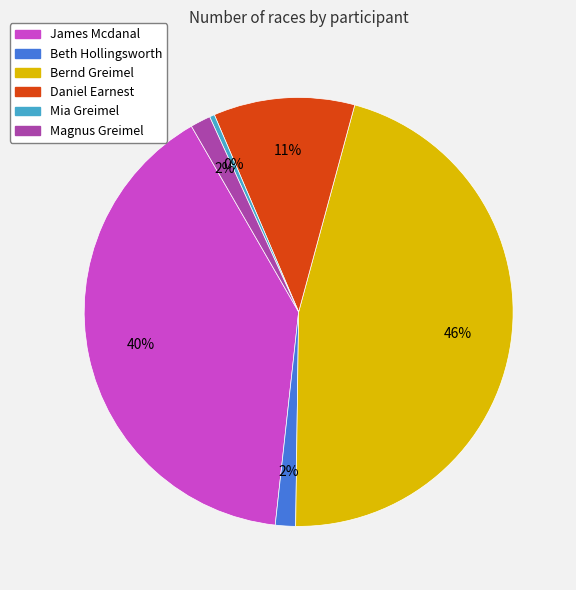

What percentage is the Beth Hollingsworth slice, to the nearest percent?

2%